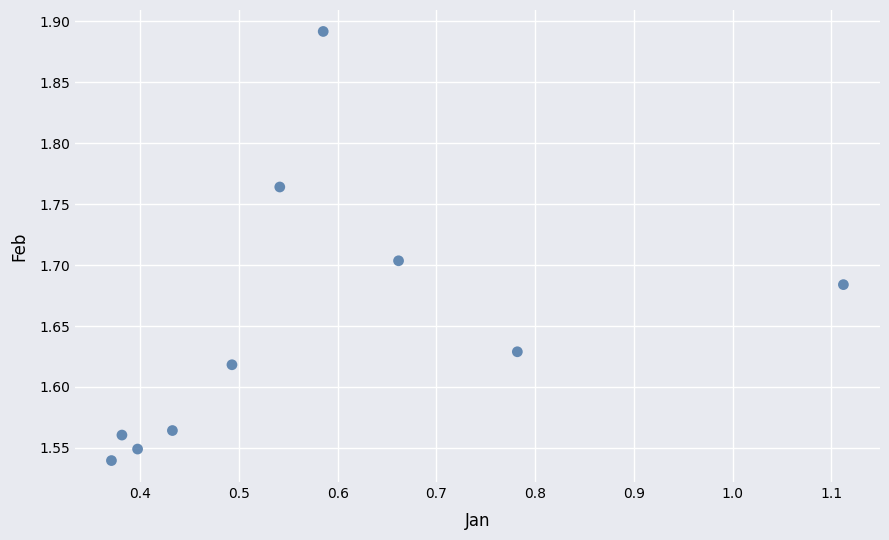

What is the average X value?

0.6